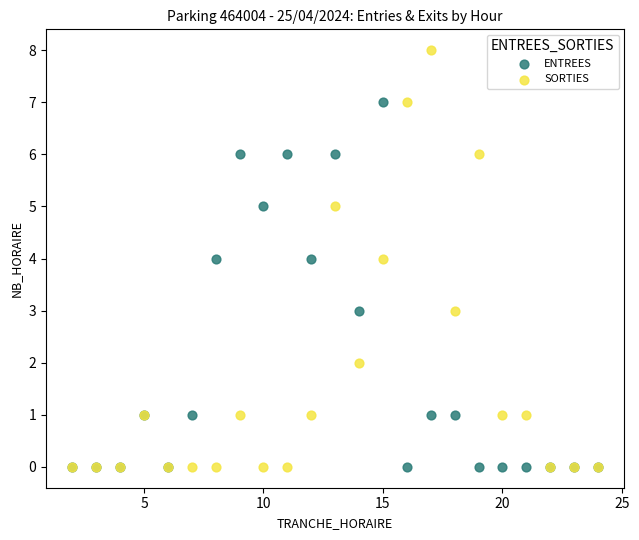

What are all the series names shown in the legend?

ENTREES, SORTIES